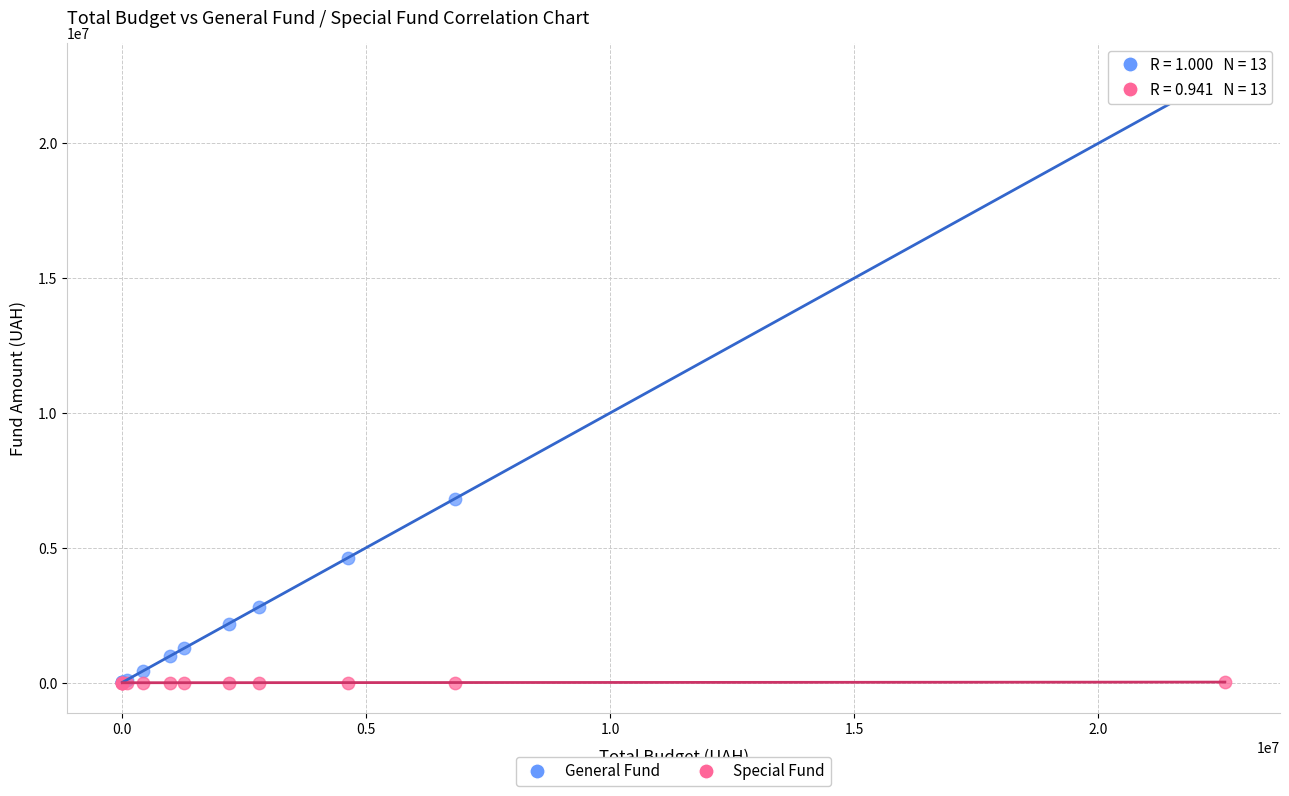

Across all series, what Y value is closest to 11281784?

6818200